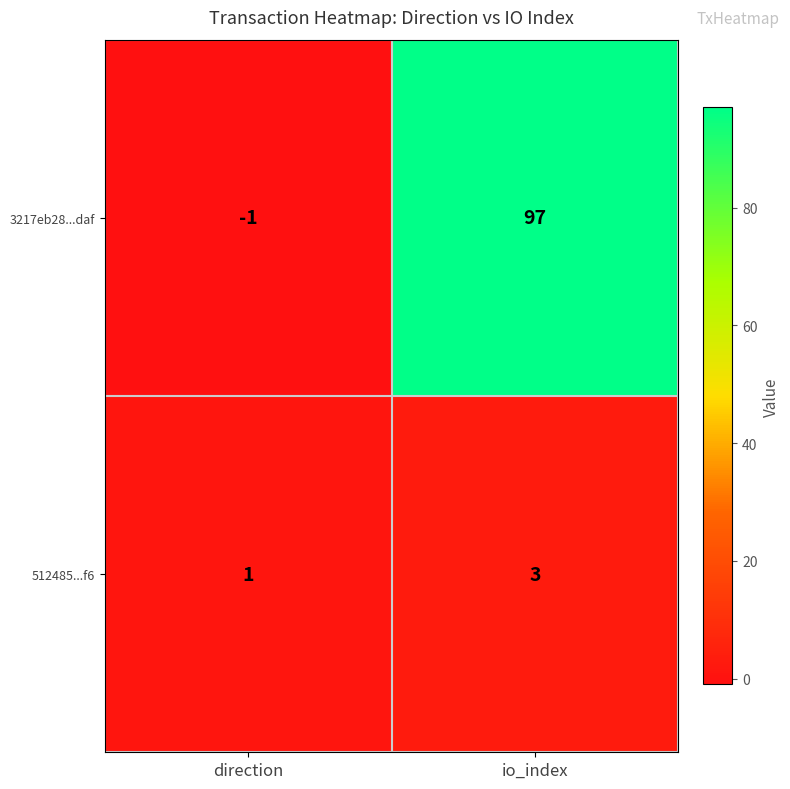

Which label corresponds to the smallest value in the chart?

direction